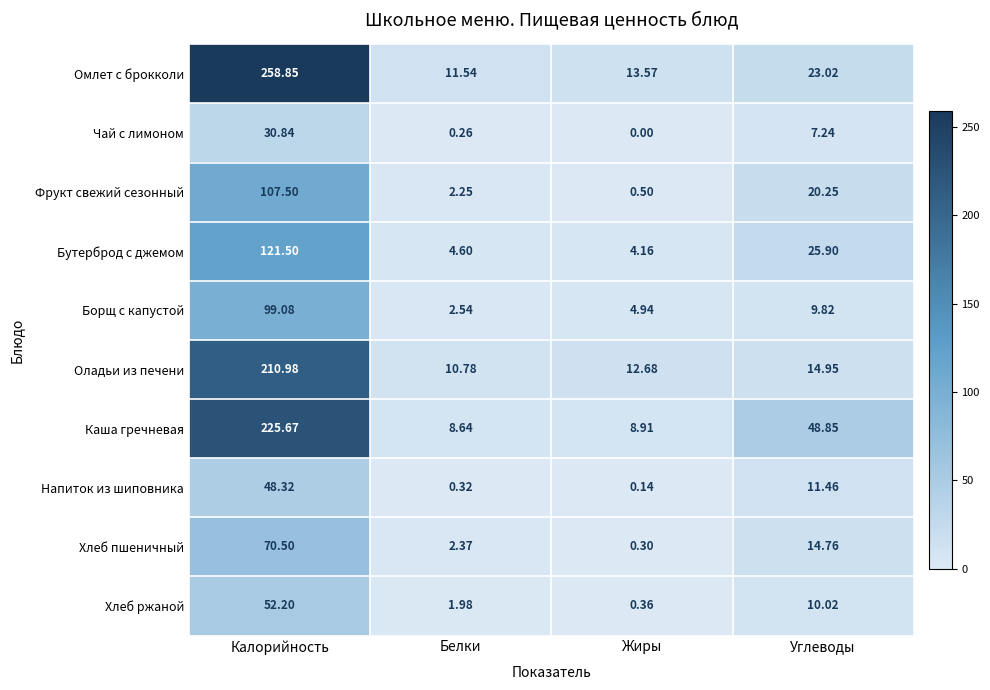

List the series in order of their peak value, lowest first.

Чай с лимоном, Напиток из шиповника, Хлеб ржаной, Хлеб пшеничный, Борщ с капустой, Фрукт свежий сезонный, Бутерброд с джемом, Оладьи из печени, Каша гречневая, Омлет с брокколи